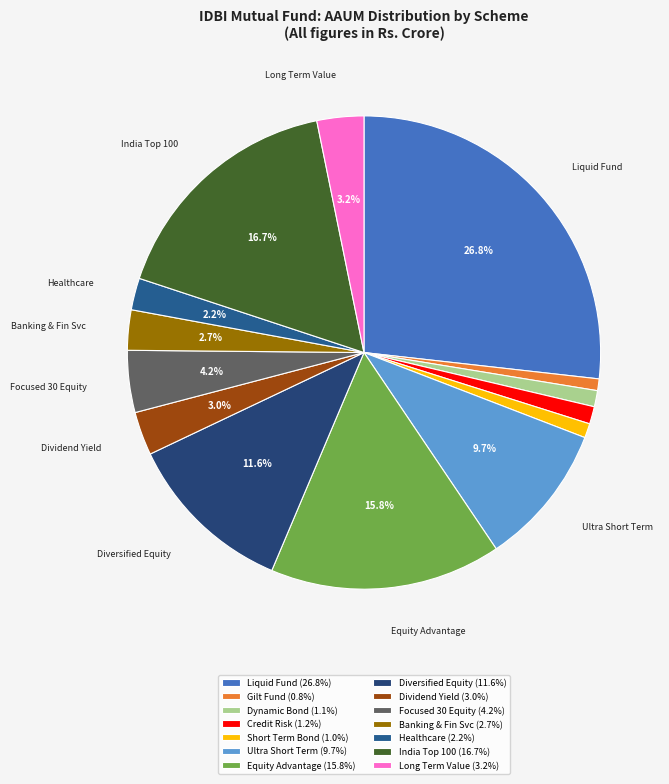

How many segments does this pie chart have?

14